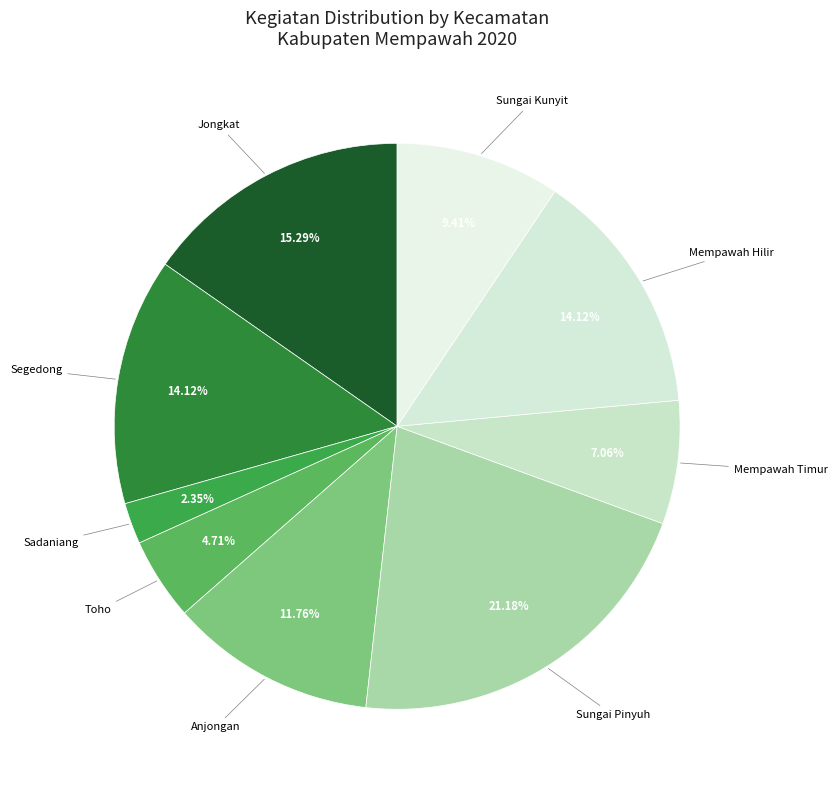

To the nearest percent, what is the average slice percentage?

11%